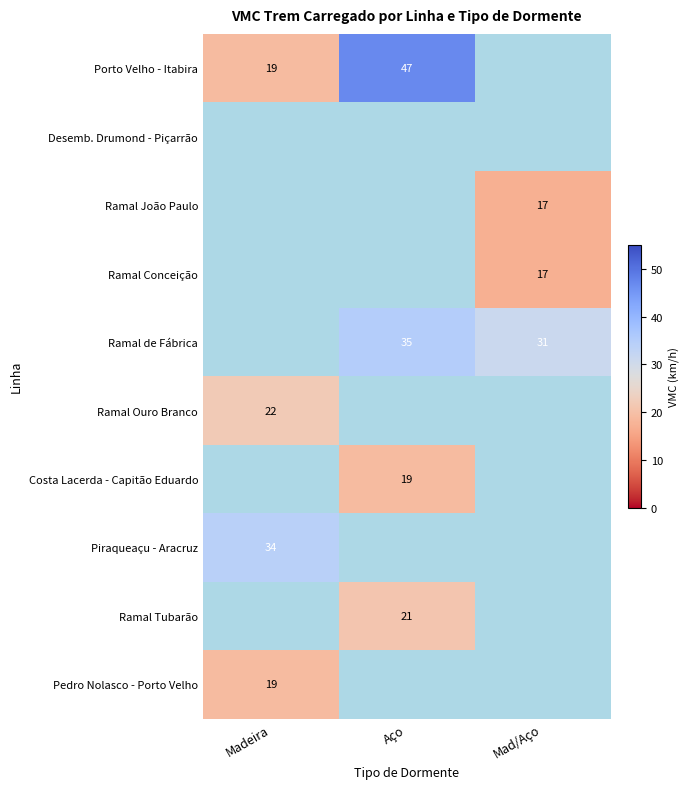

The value of Ramal Tubarão at Aço is 21. True or false?

True